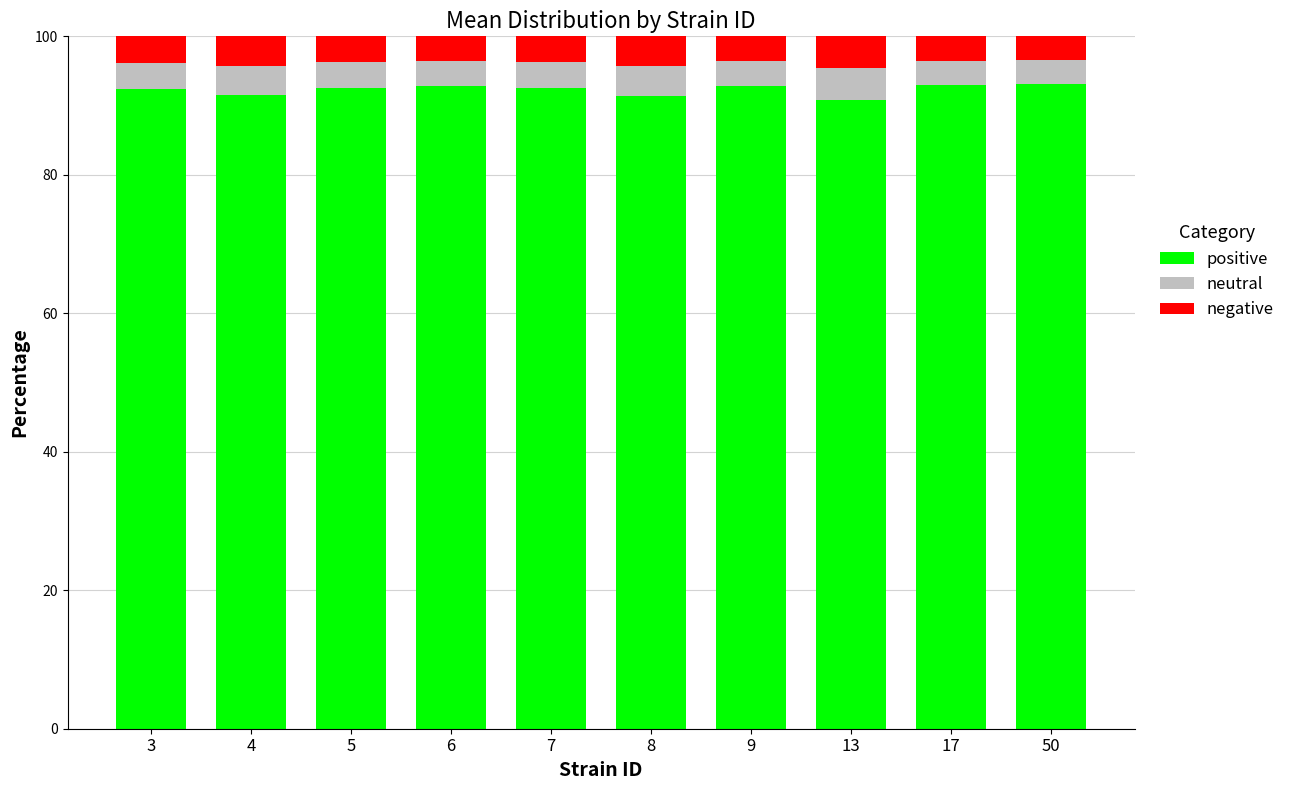

True or false: positive has a value of 44.7 at 3.

False